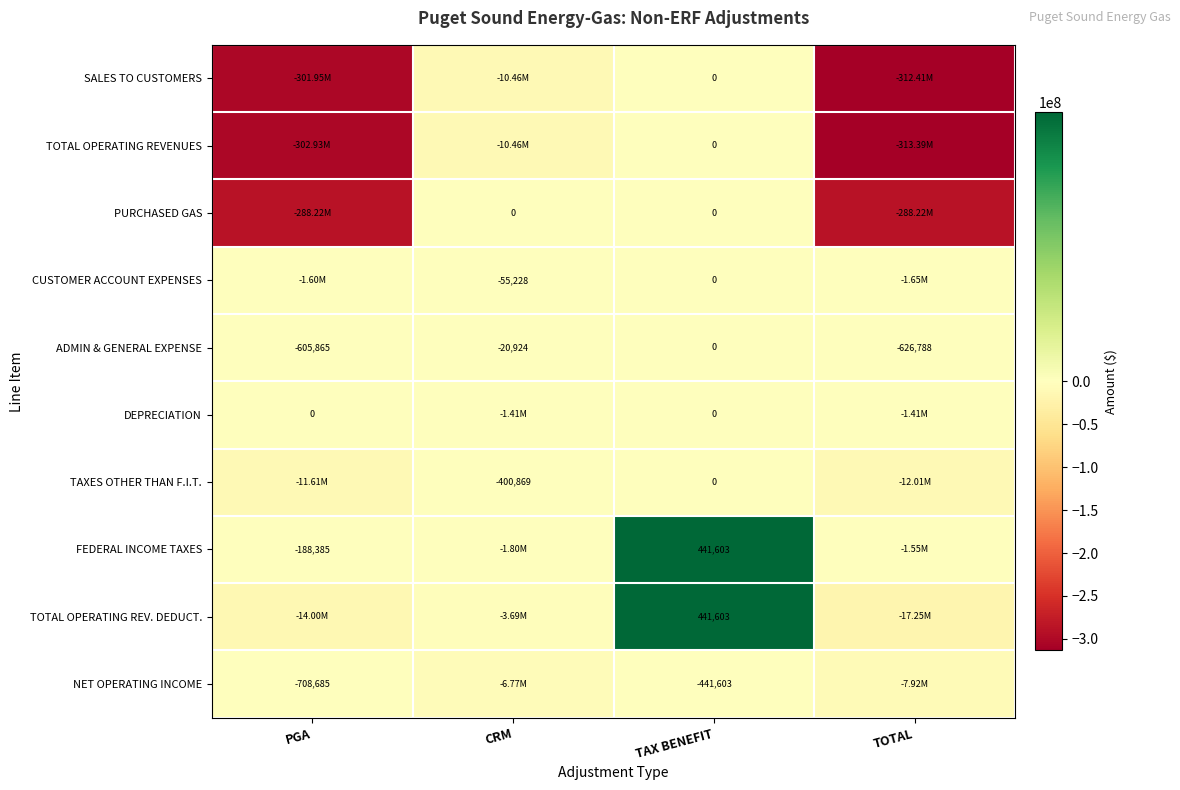

How many categories are shown in the chart?

4